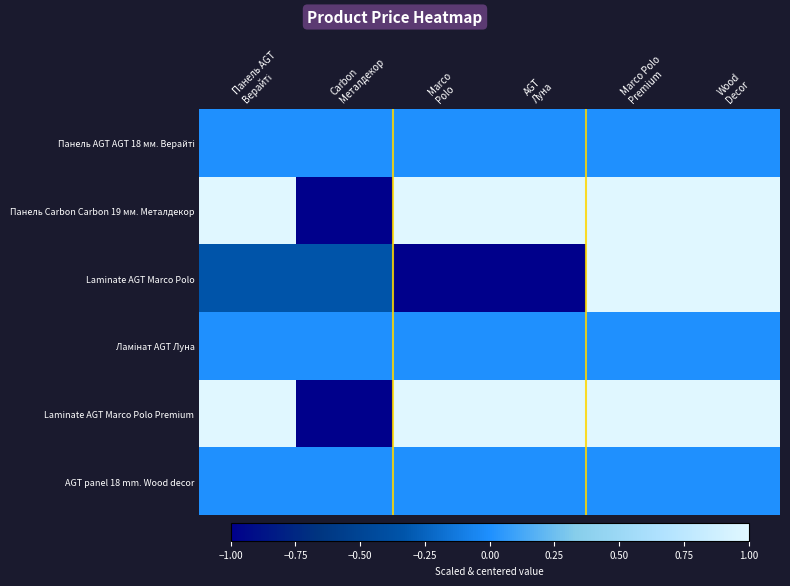

Between Carbon Металдекор and AGT Луна, which series saw the biggest shift?

Панель Carbon Carbon 19 мм. Металдекор